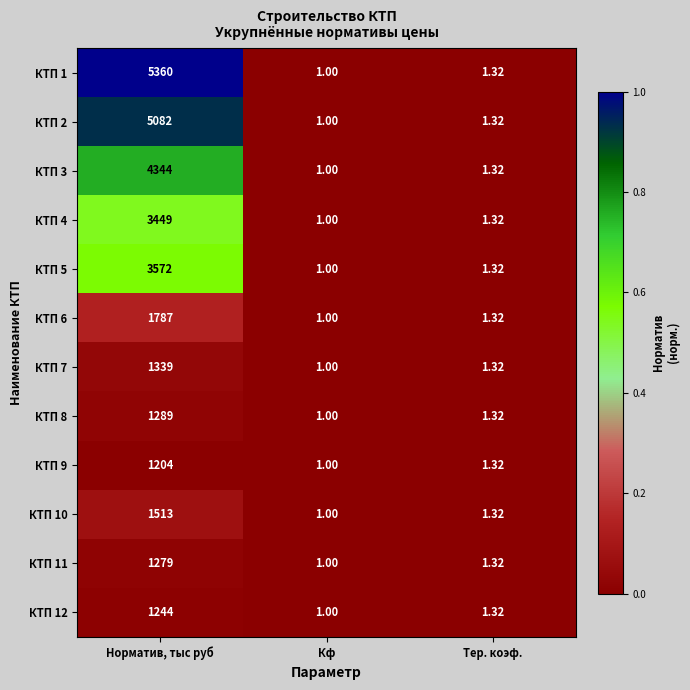

How many distinct data groups are displayed?

12